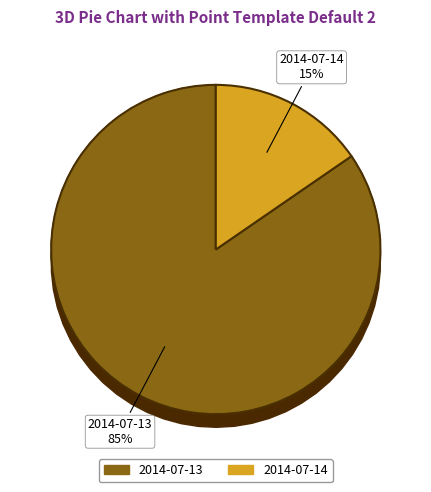

What percentage is the 2014-07-13 slice, to the nearest percent?

85%